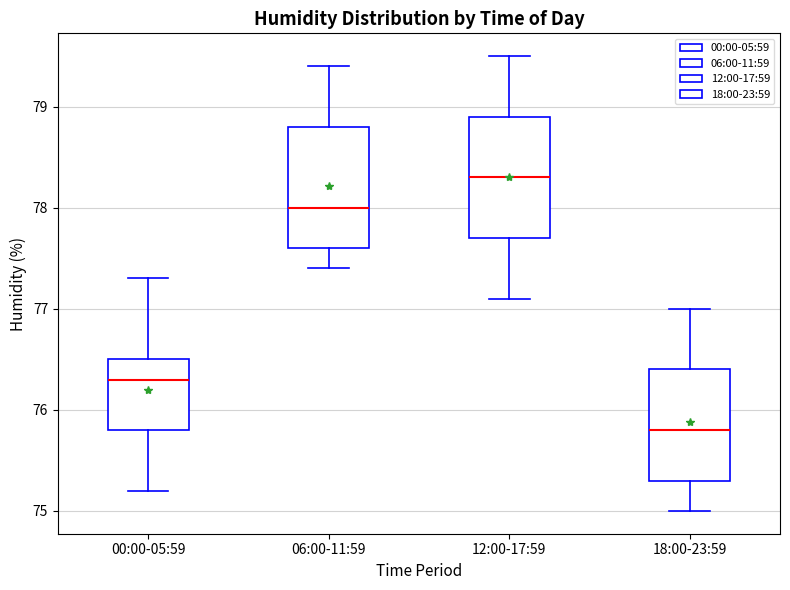

Which box has the lowest median line?

18:00-23:59